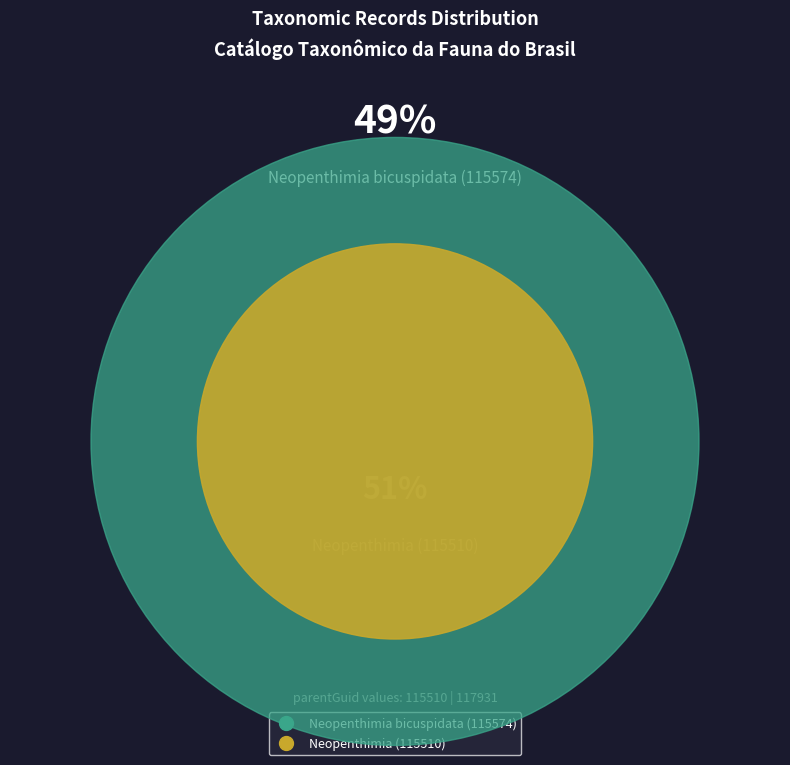

How many slices are in this pie chart?

2